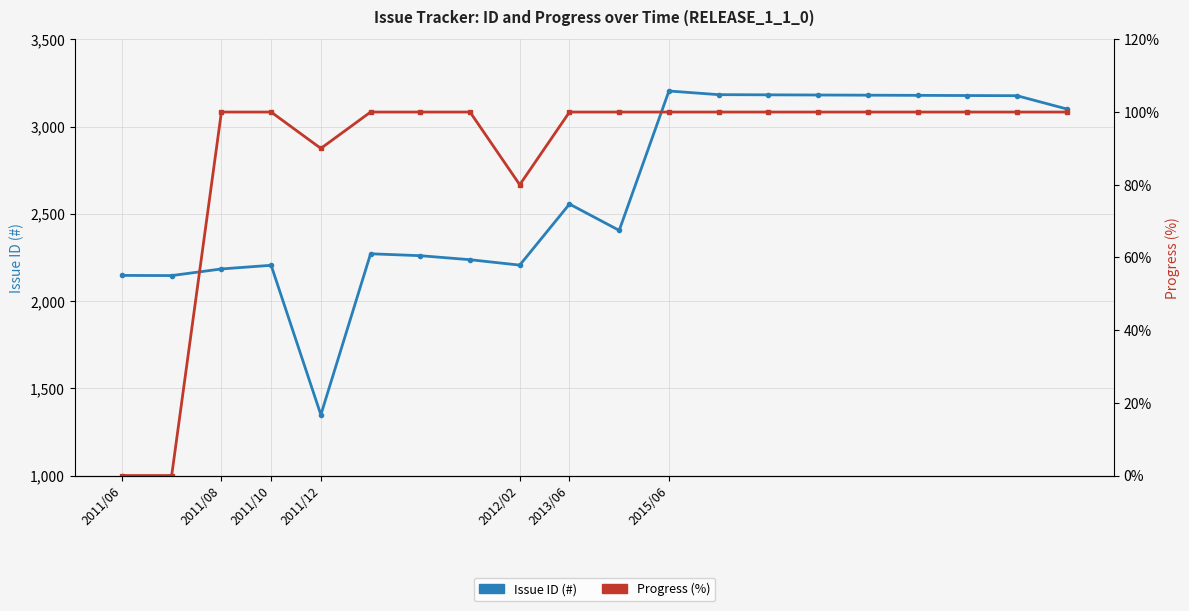

How many interior local valleys does the Progress (%) series have?

2